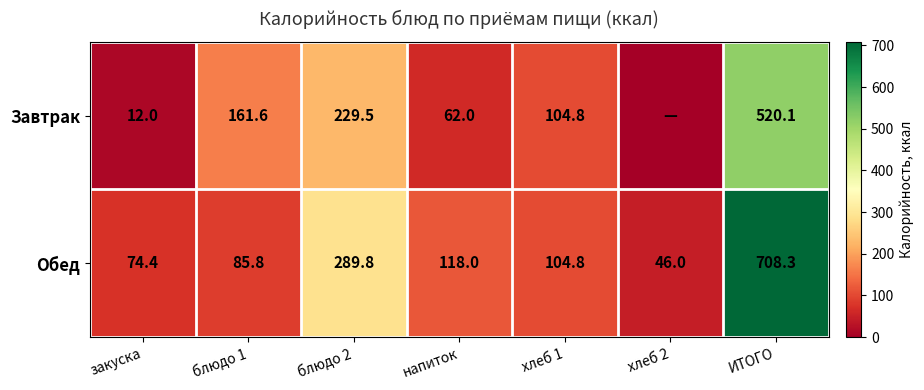

What is the average value of the Обед series?

203.9